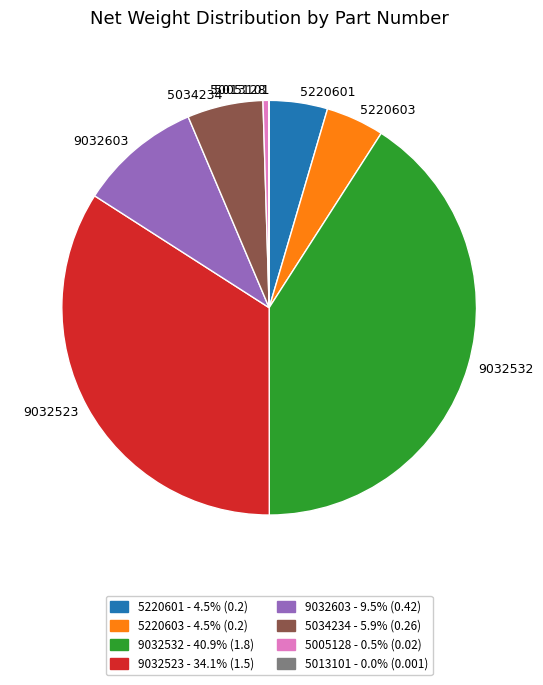

Does any single category account for the majority?

No